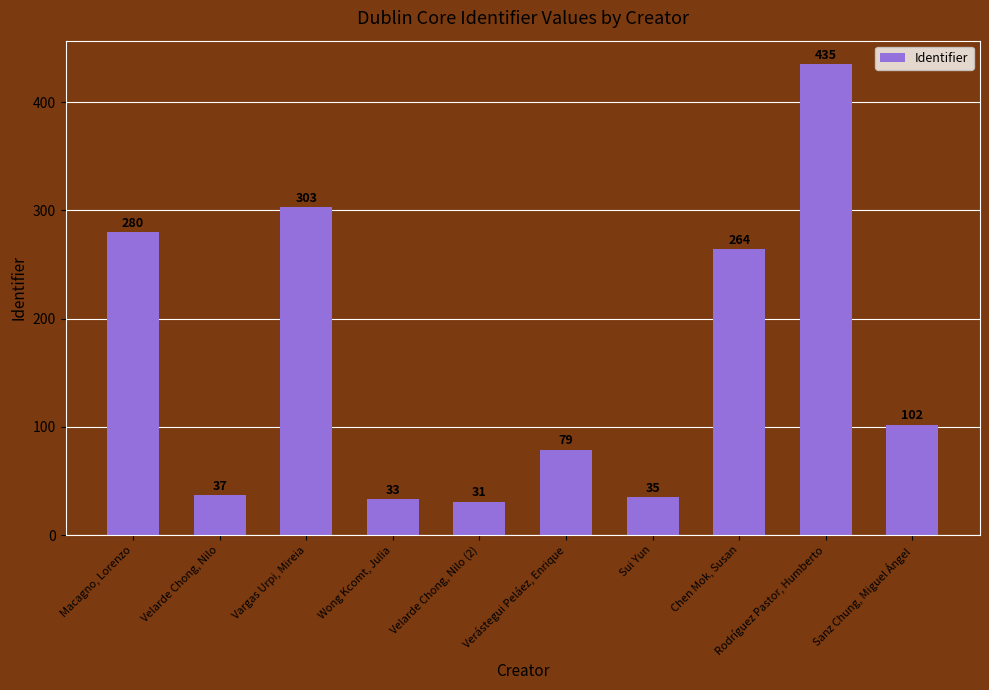

What is the difference between the maximum and minimum values?

404